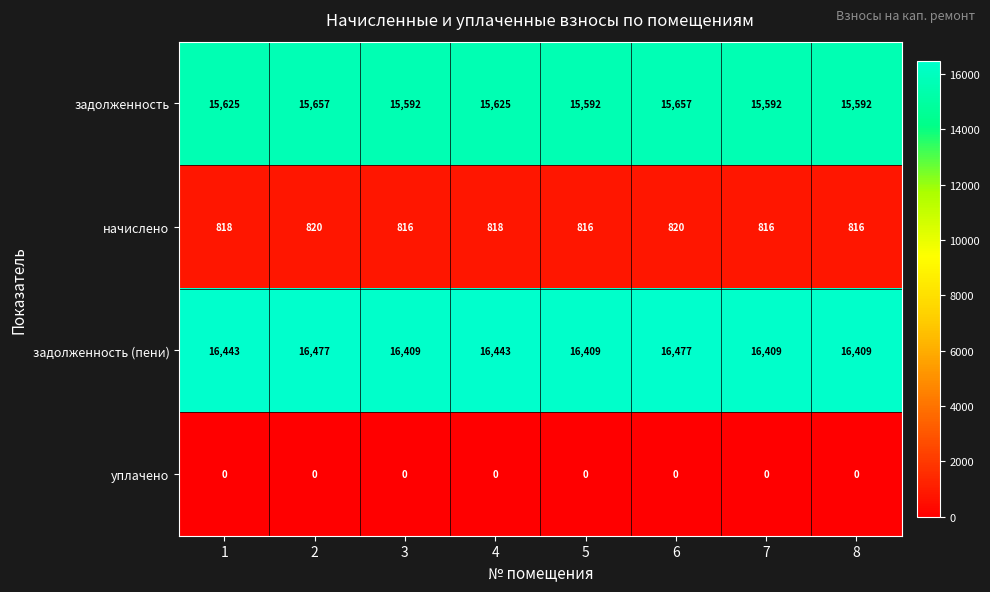

What is the greatest value displayed?

16477